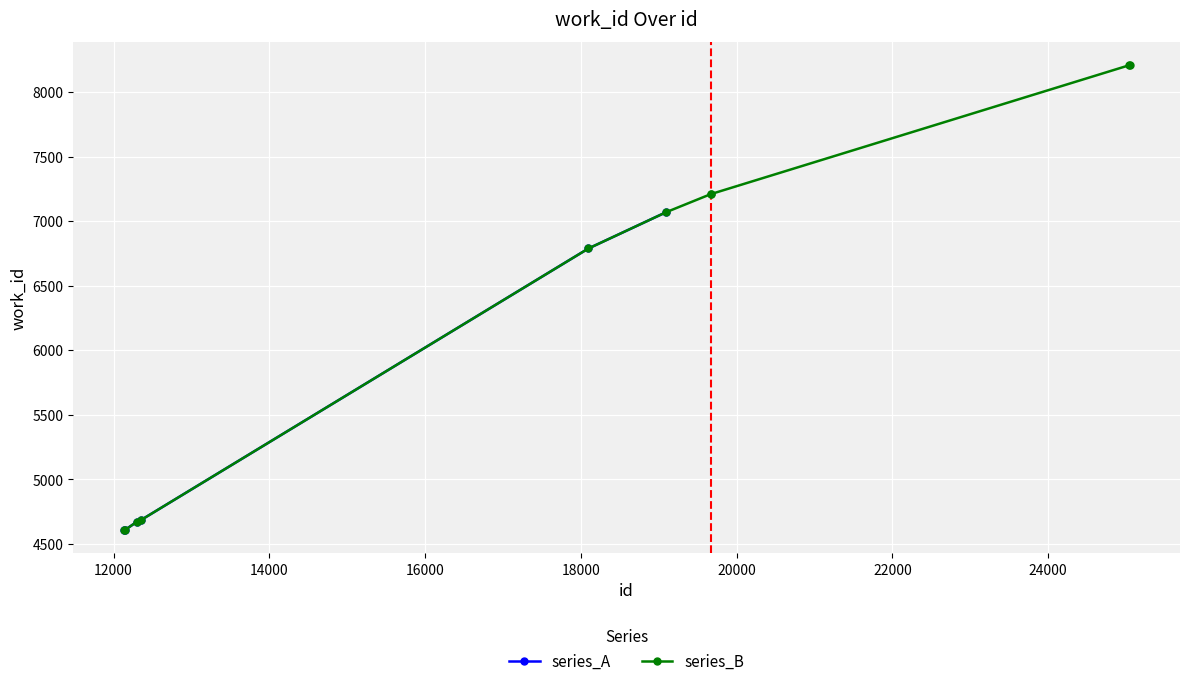

How many data points in series_B are less than 7070?

5